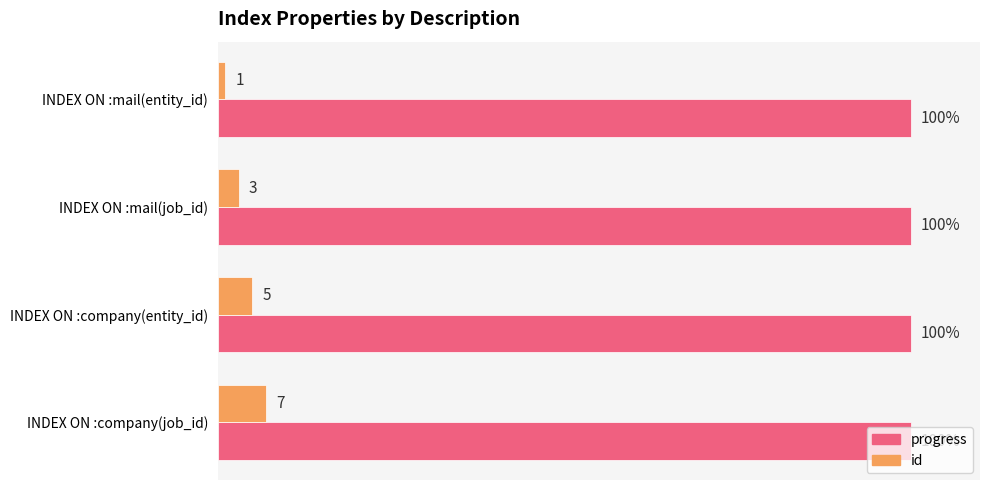

Between INDEX ON :mail(job_id) and INDEX ON :company(entity_id), which series saw the biggest shift?

id